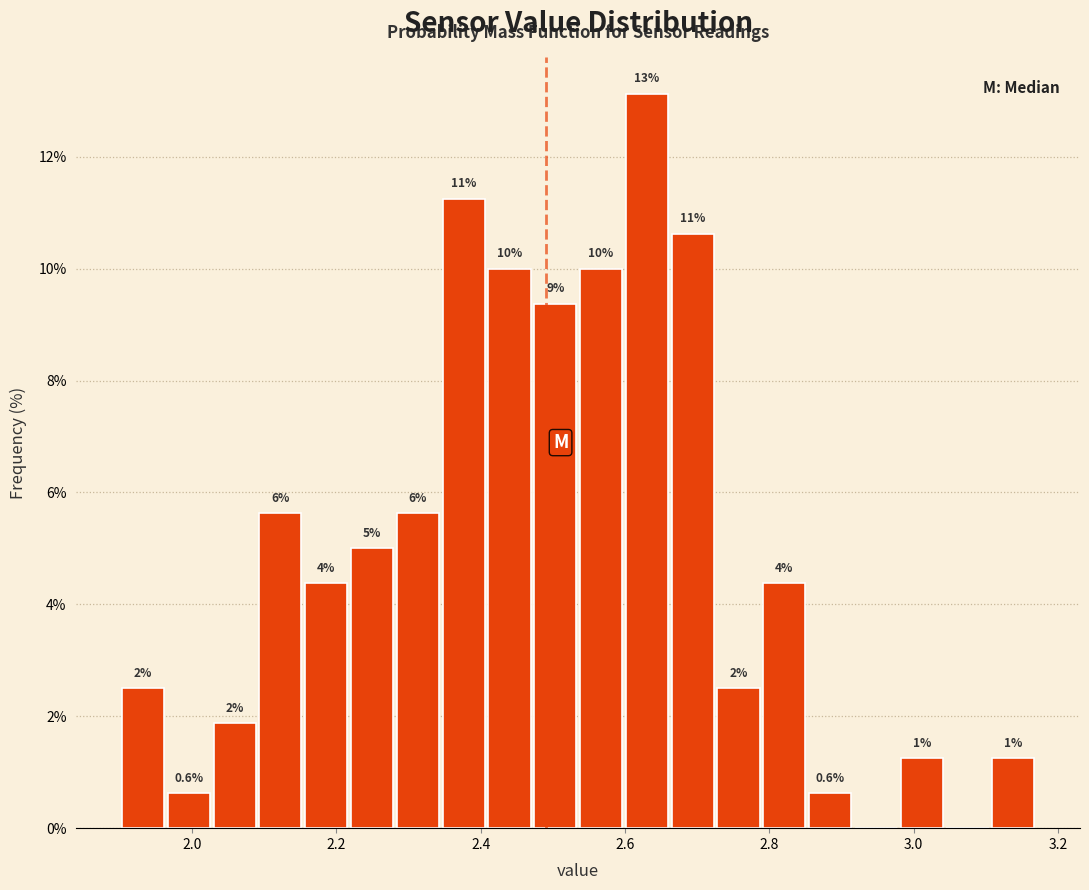

Around what value on the x-axis is the tallest bar? Give the approximate position of its centre, as read against the axis.

2.64